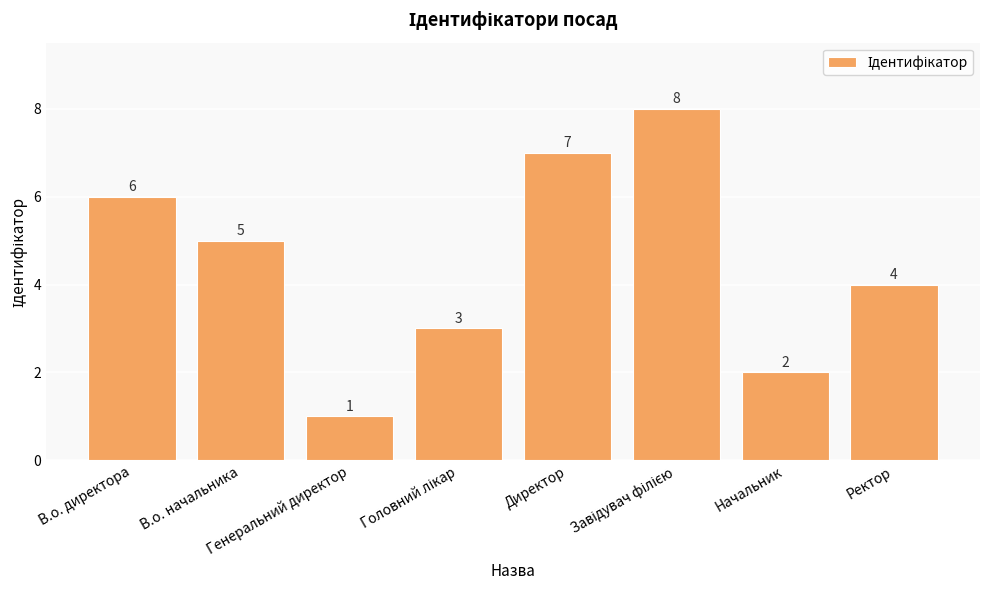

What is the greatest value displayed?

8